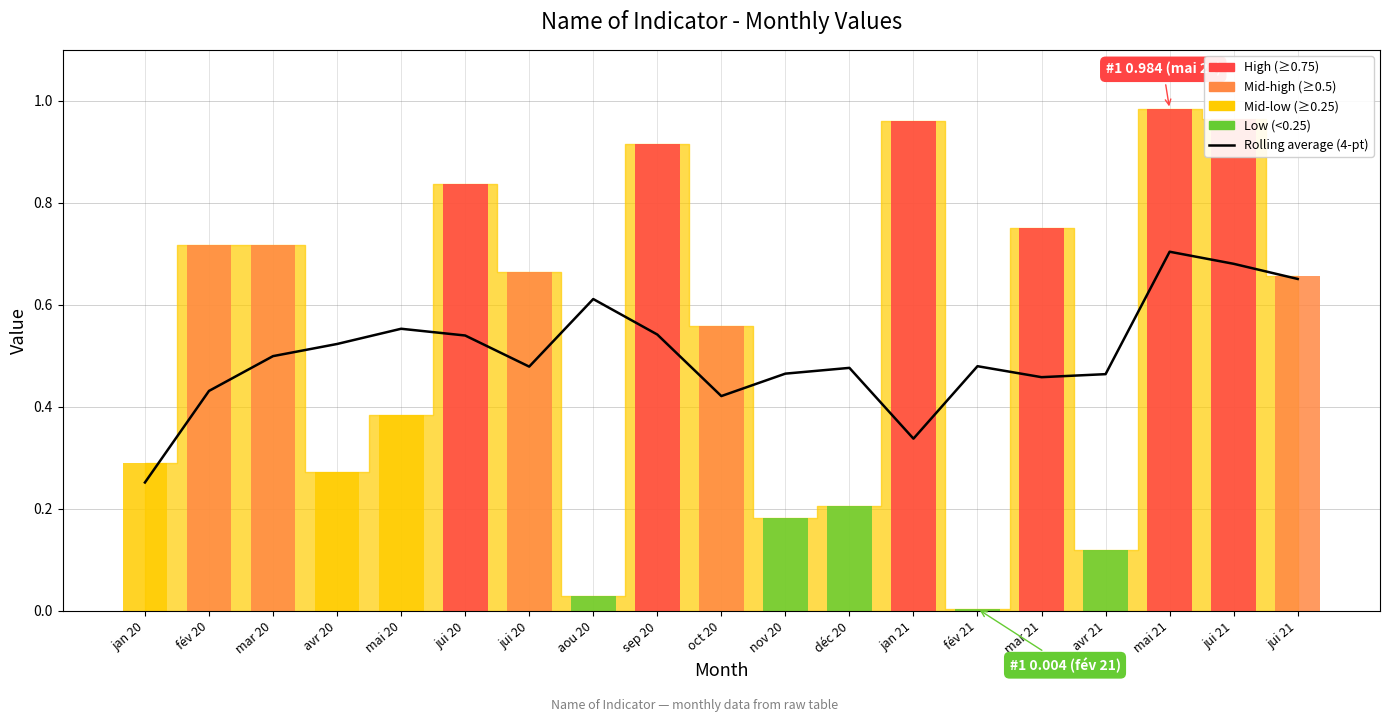

Is it true that the value at mai 20 is 0.2?

False